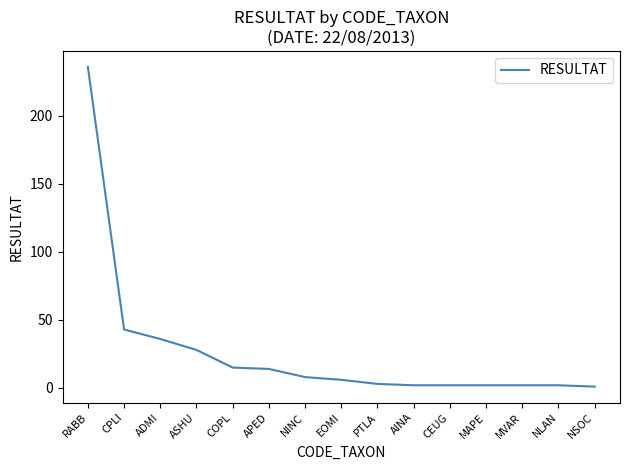

At which label is the value closest to 118?

CPLI